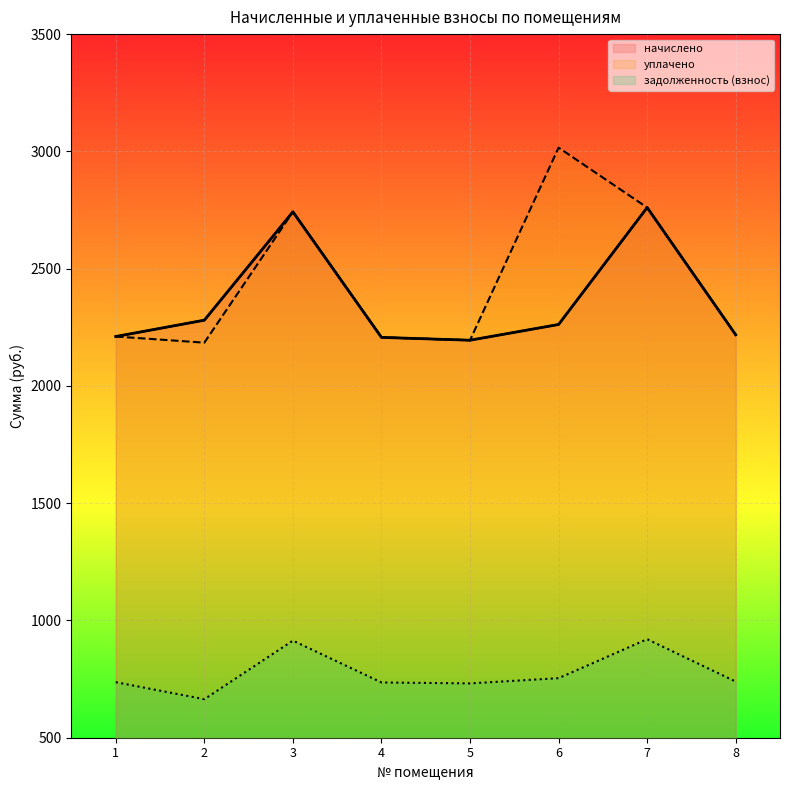

How many lines are shown in the chart?

3